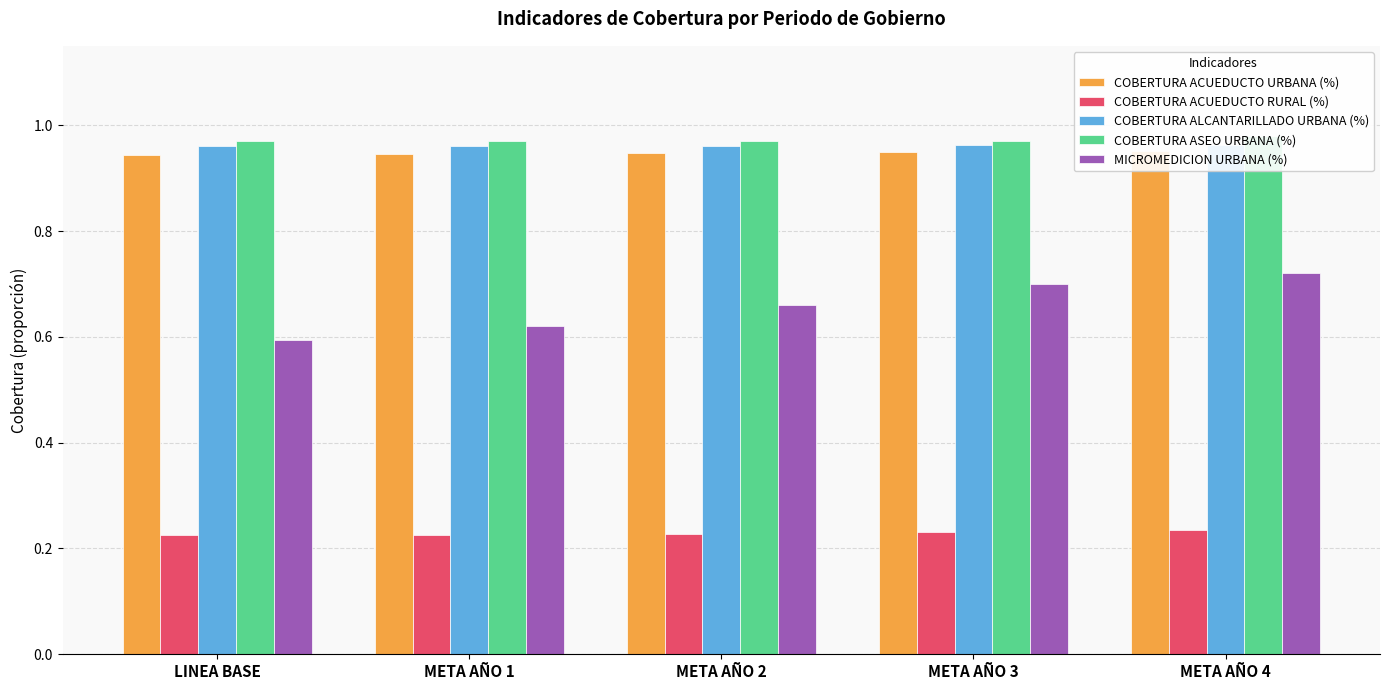

How many bars are there in total?

25